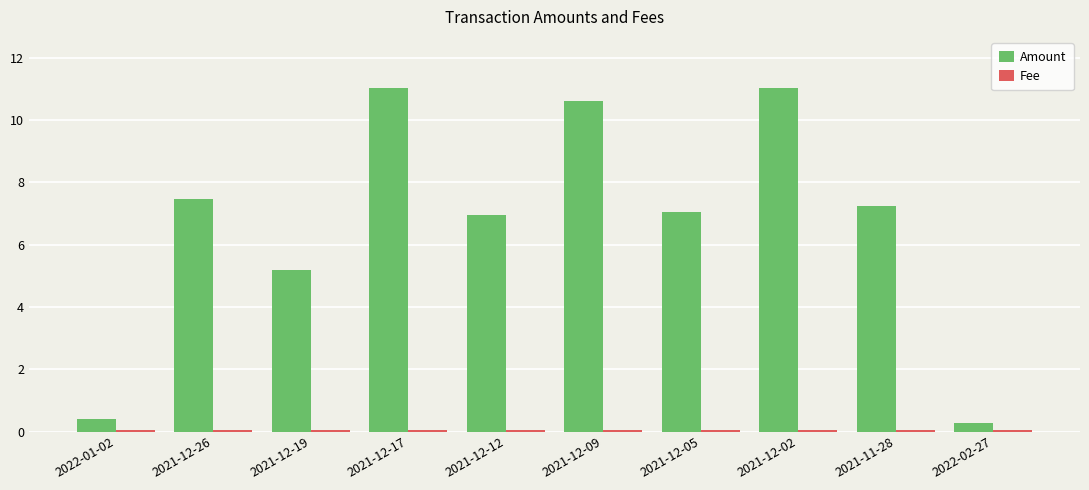

At which label does Amount first exceed 7?

2021-12-26